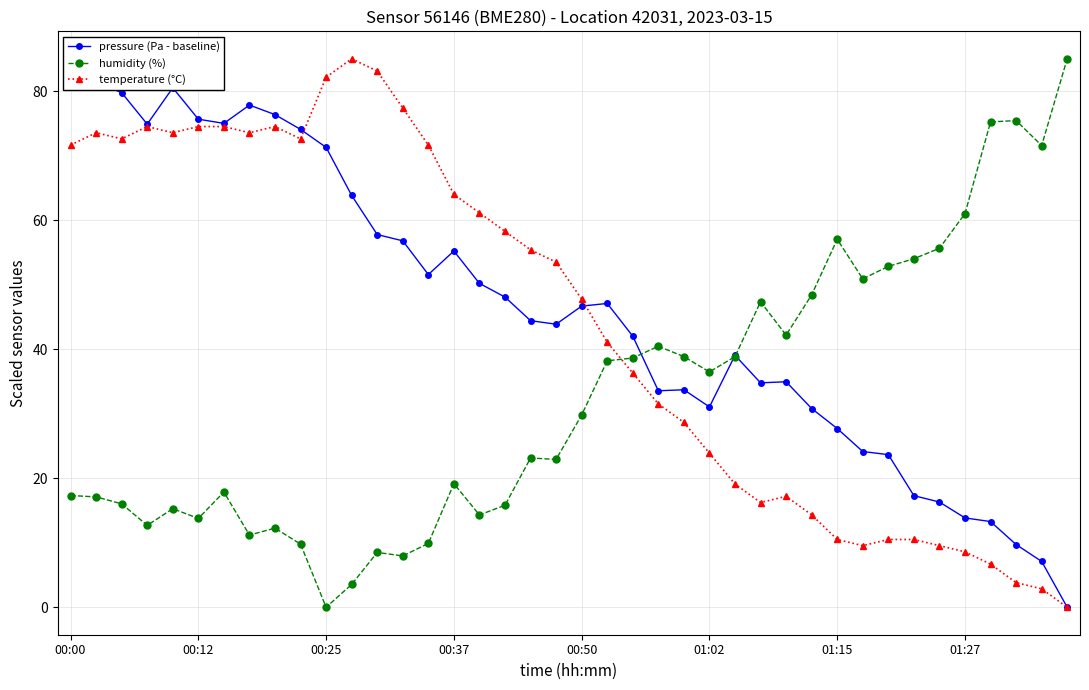

At which label does humidity (%) reach its minimum?

00:25